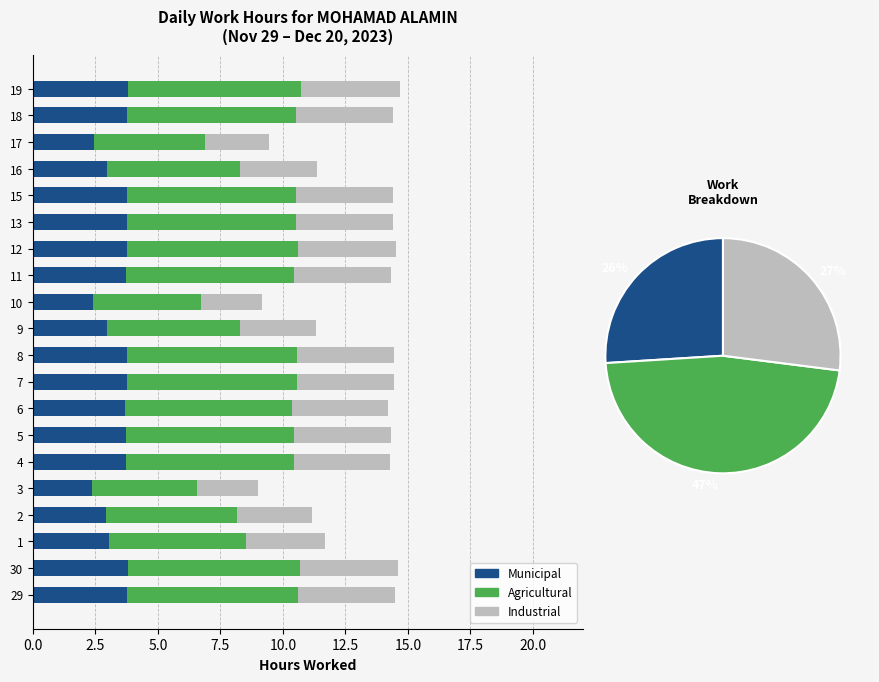

What is the difference between the second highest and second lowest values in the Municipal series?

1.4